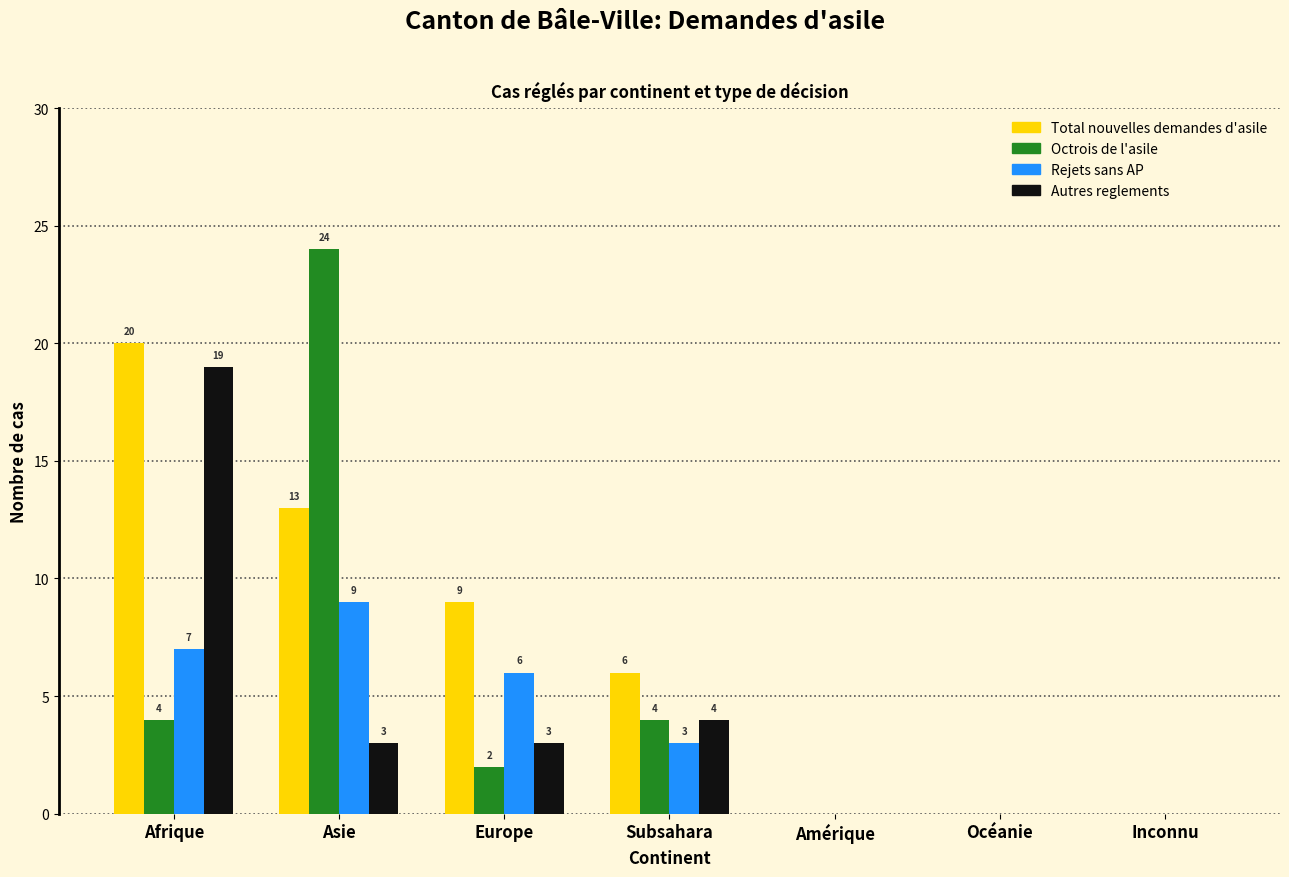

Reading right to left, list all the values displayed in this chart.

Total nouvelles demandes d'asile: Inconnu=0	Océanie=0	Amérique=0	Subsahara=6	Europe=9	Asie=13	Afrique=20
Octrois de l'asile: Inconnu=0	Océanie=0	Amérique=0	Subsahara=4	Europe=2	Asie=24	Afrique=4
Rejets sans AP: Inconnu=0	Océanie=0	Amérique=0	Subsahara=3	Europe=6	Asie=9	Afrique=7
Autres reglements: Inconnu=0	Océanie=0	Amérique=0	Subsahara=4	Europe=3	Asie=3	Afrique=19